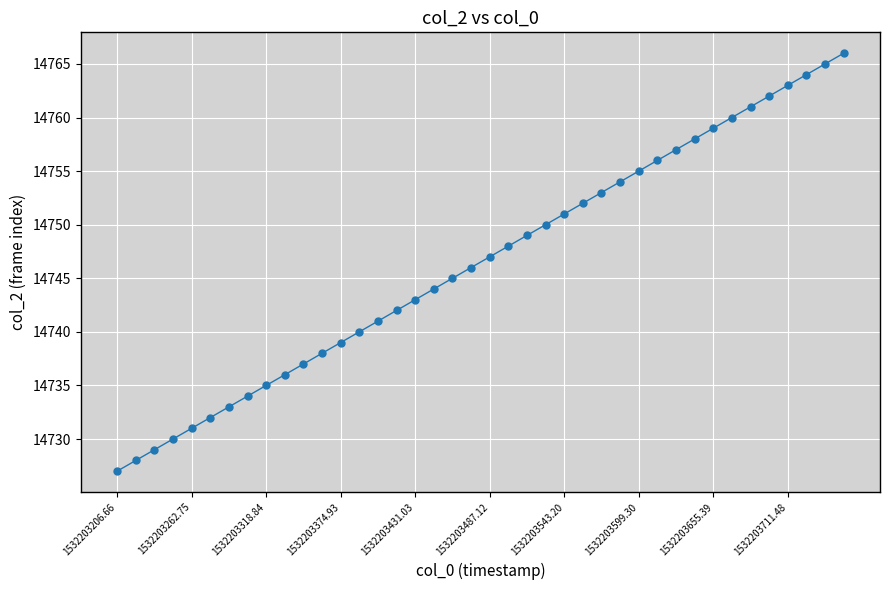

What is the difference between the maximum and minimum values?

39